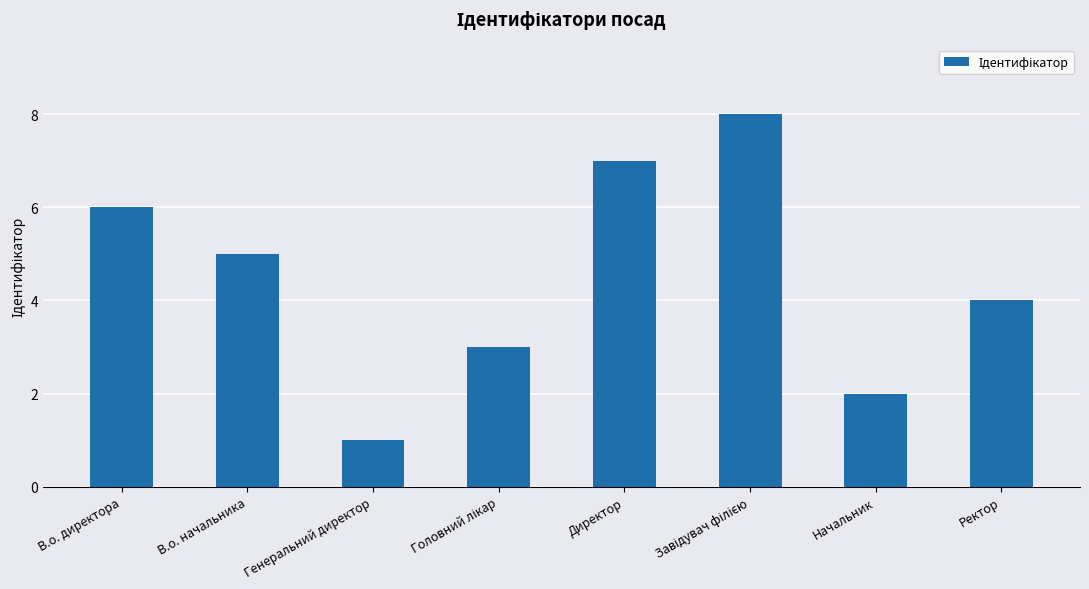

How many categories are shown in the chart?

8